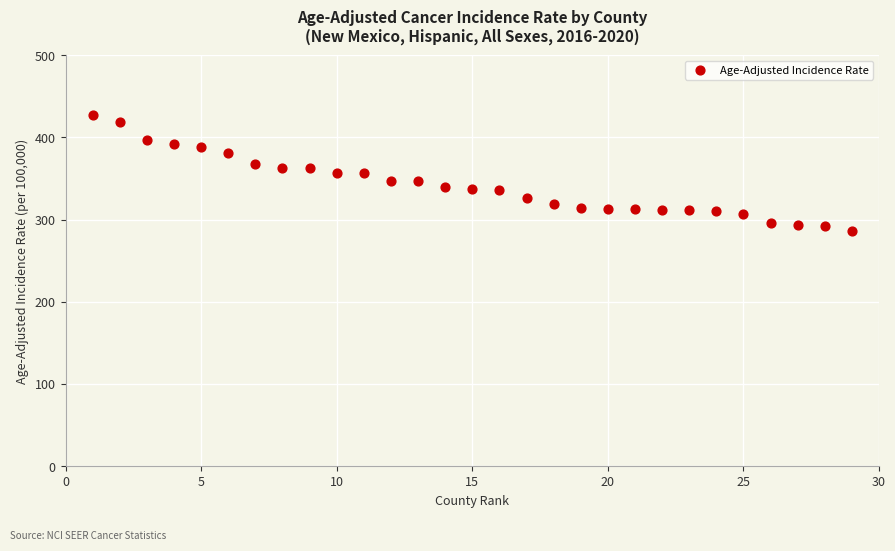

What is the range of Y values (max minus min)?

141.2